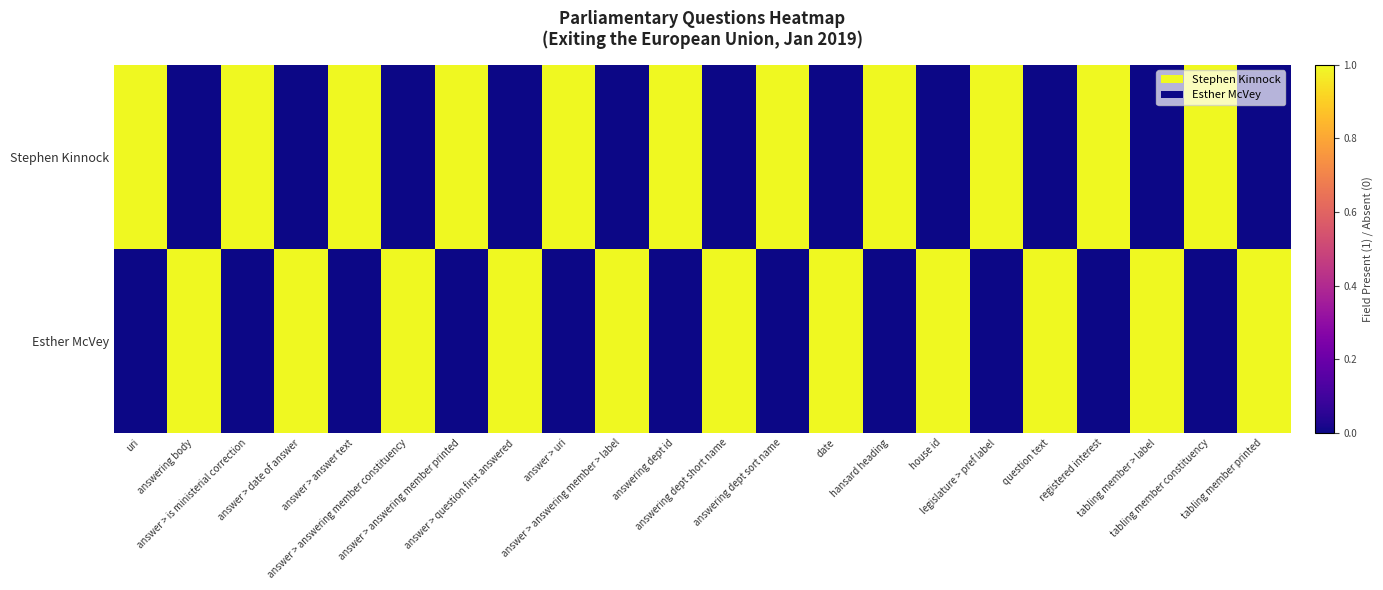

At which category is the sum across all series the highest?

uri